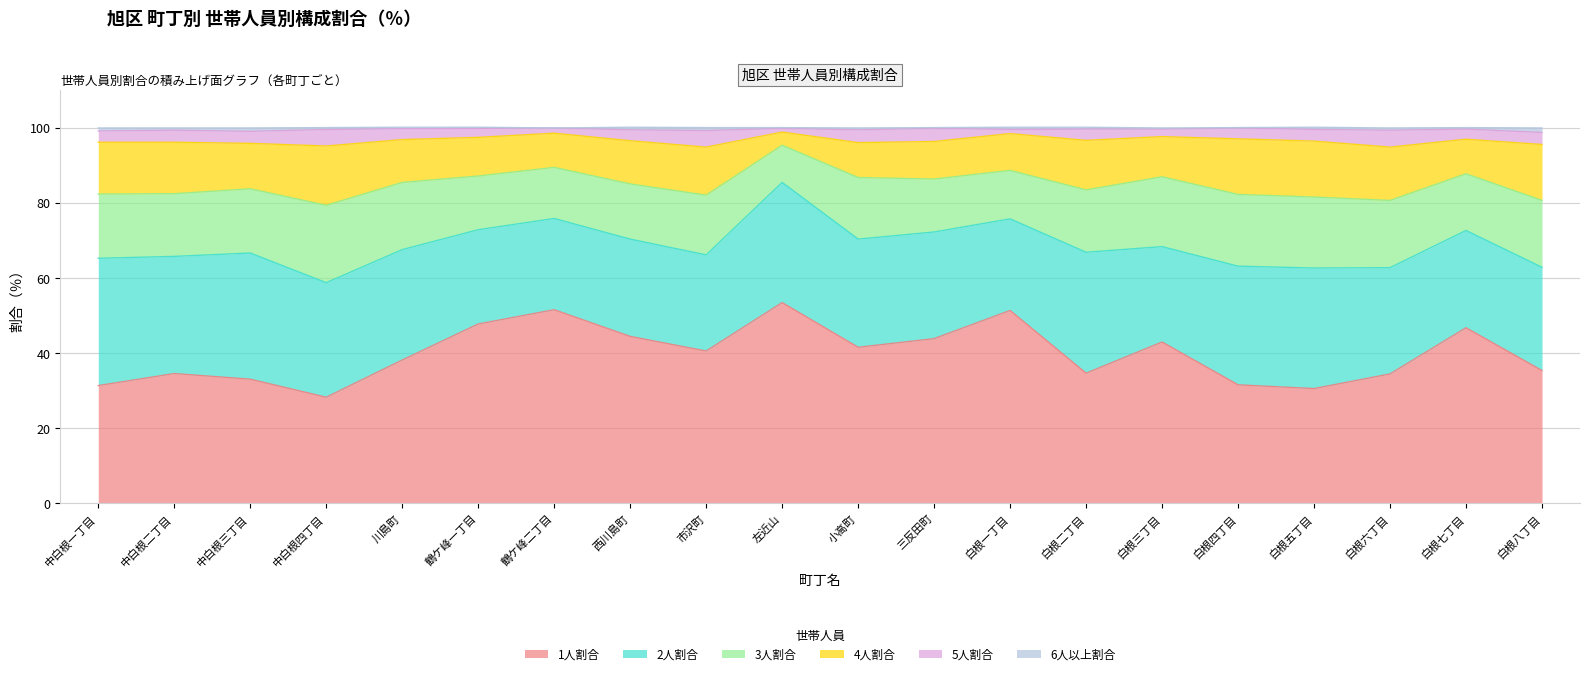

What is the sum of all 1人割合 values?

795.1